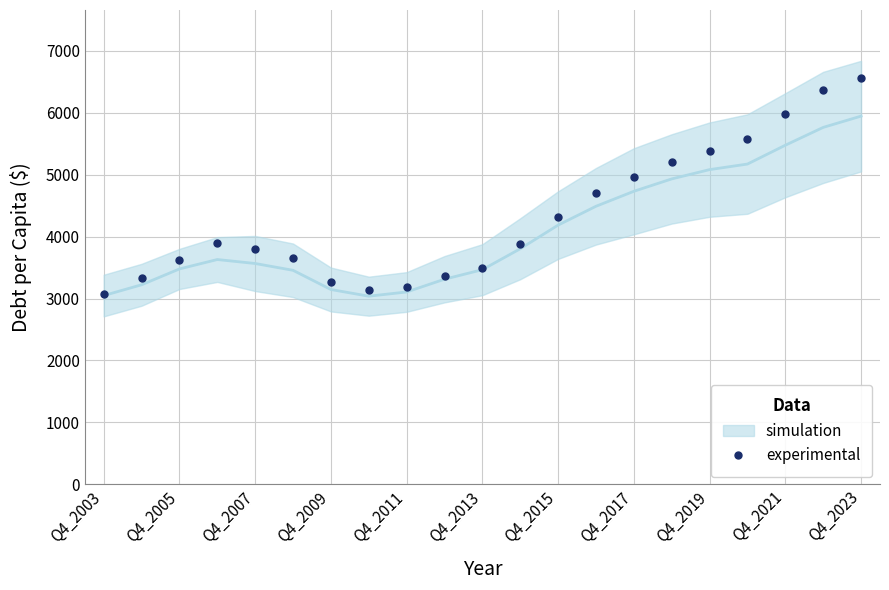

How many interior local peaks (higher than both neighbors) does the data have?

1